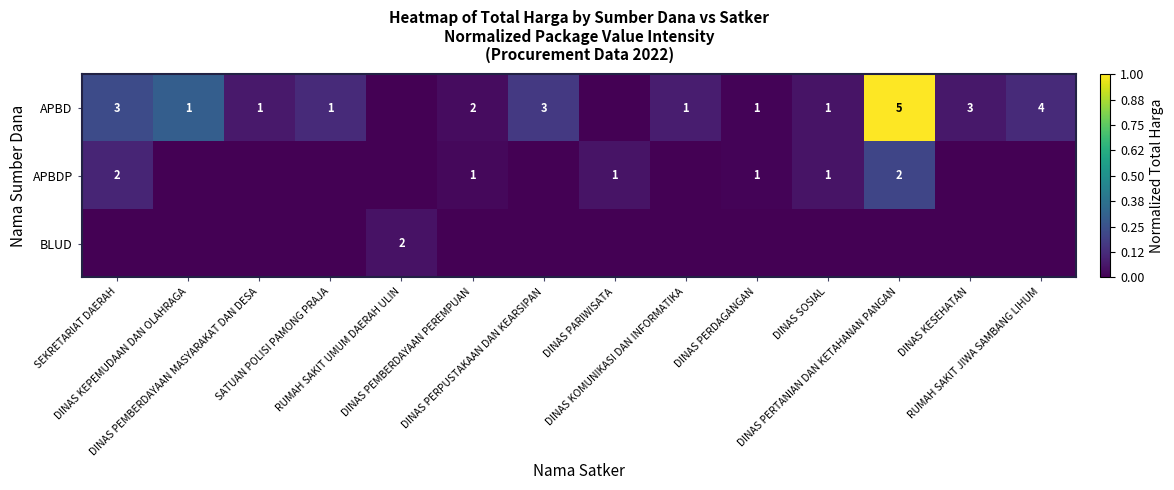

Rank the series by their average value, from lowest to highest.

BLUD, APBDP, APBD